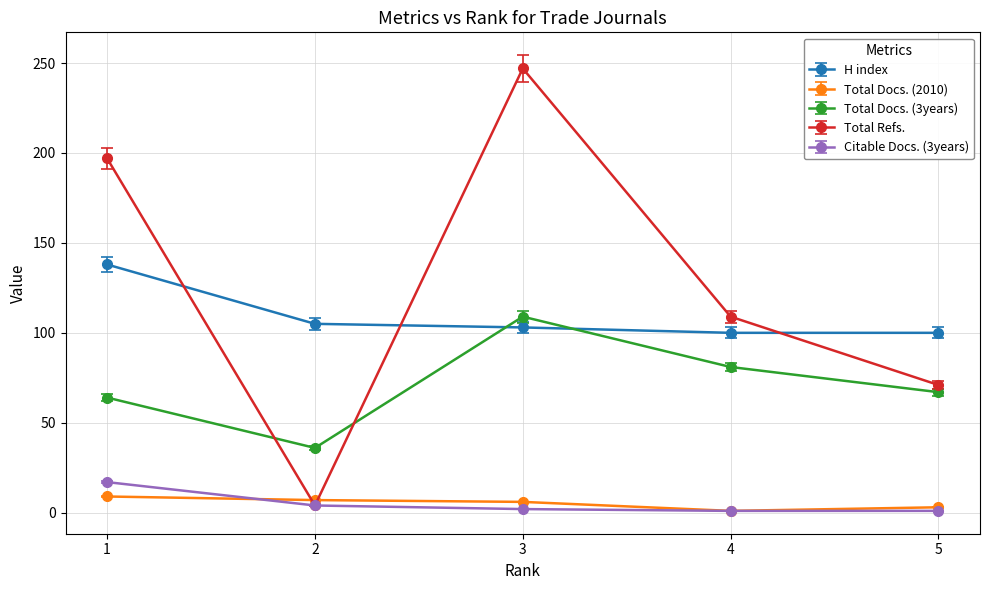

What is the maximum value shown in the chart?

247